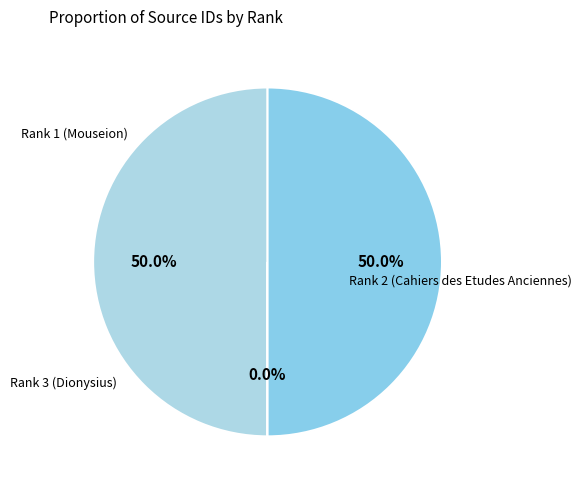

Which category has the biggest portion of the pie?

Rank 1 (Mouseion)